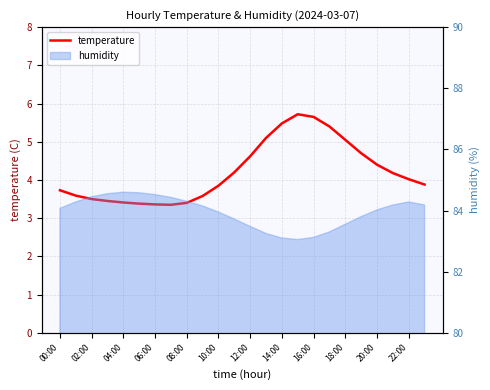

Between 22 and 13, which is larger?

13